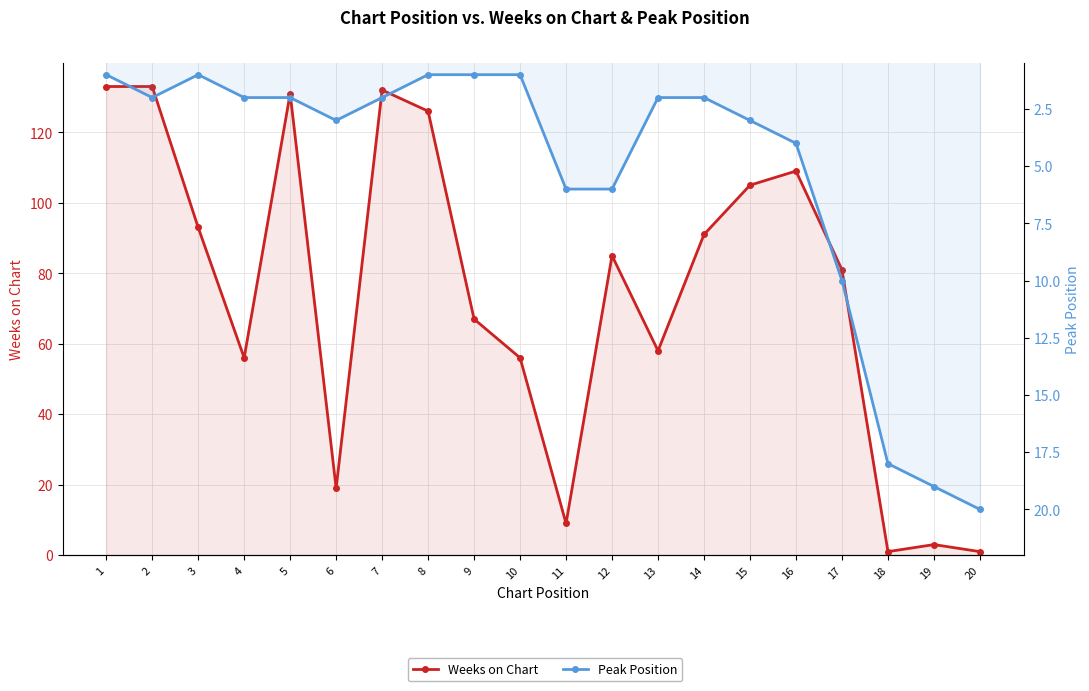

Reading right to left, what are all the values shown in this chart?

Weeks on Chart: 1	3	1	81	109	105	91	58	85	9	56	67	126	132	19	131	56	93	133	133
Peak Position: 20	19	18	10	4	3	2	2	6	6	1	1	1	2	3	2	2	1	2	1